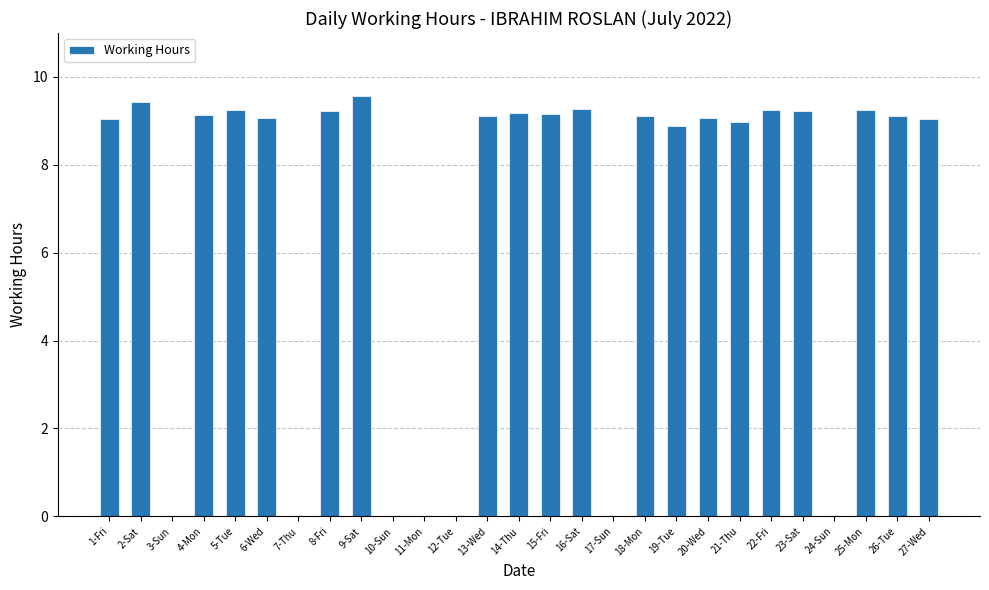

The value at 16-Sat is 9.3. True or false?

True